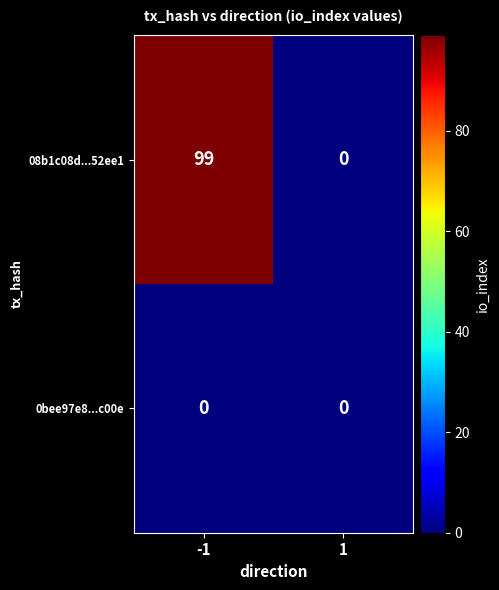

What is the sum of the 08b1c08d...52ee1 values at -1 and 1?

99